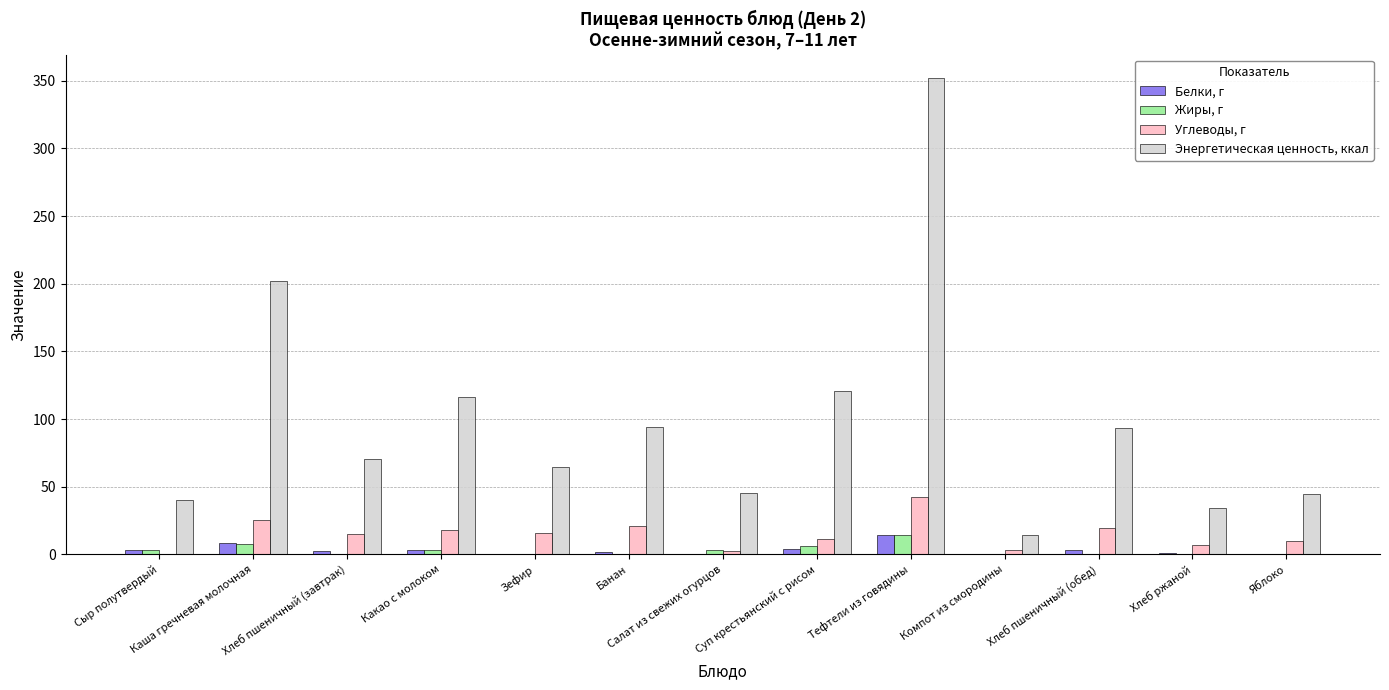

The value of Жиры, г at Зефир is 0.0. True or false?

True